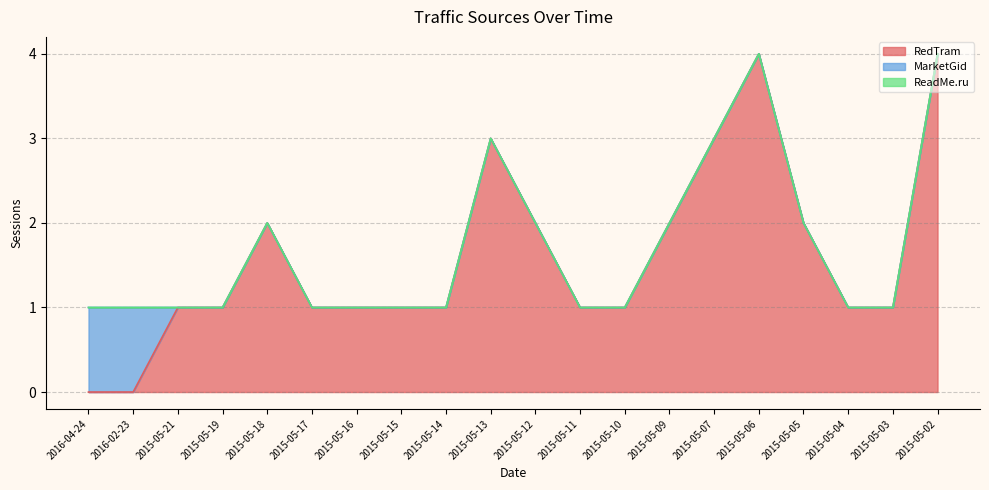

At which label is MarketGid closest to 0?

2015-05-21